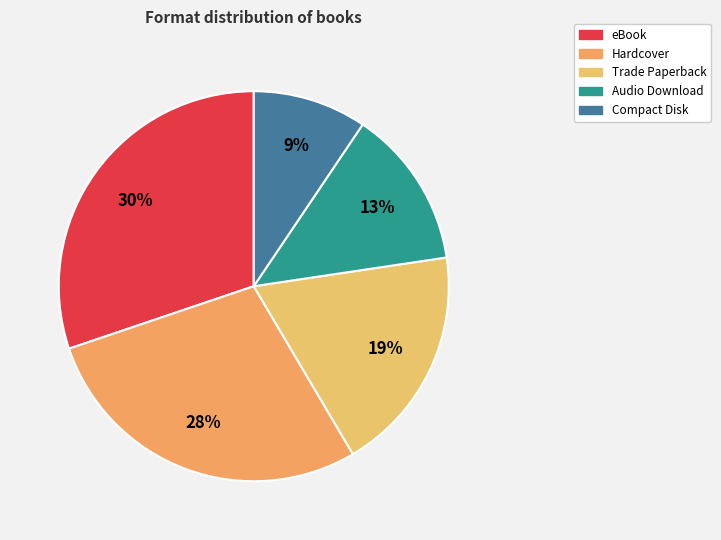

What is the smallest slice in the pie chart?

Compact Disk